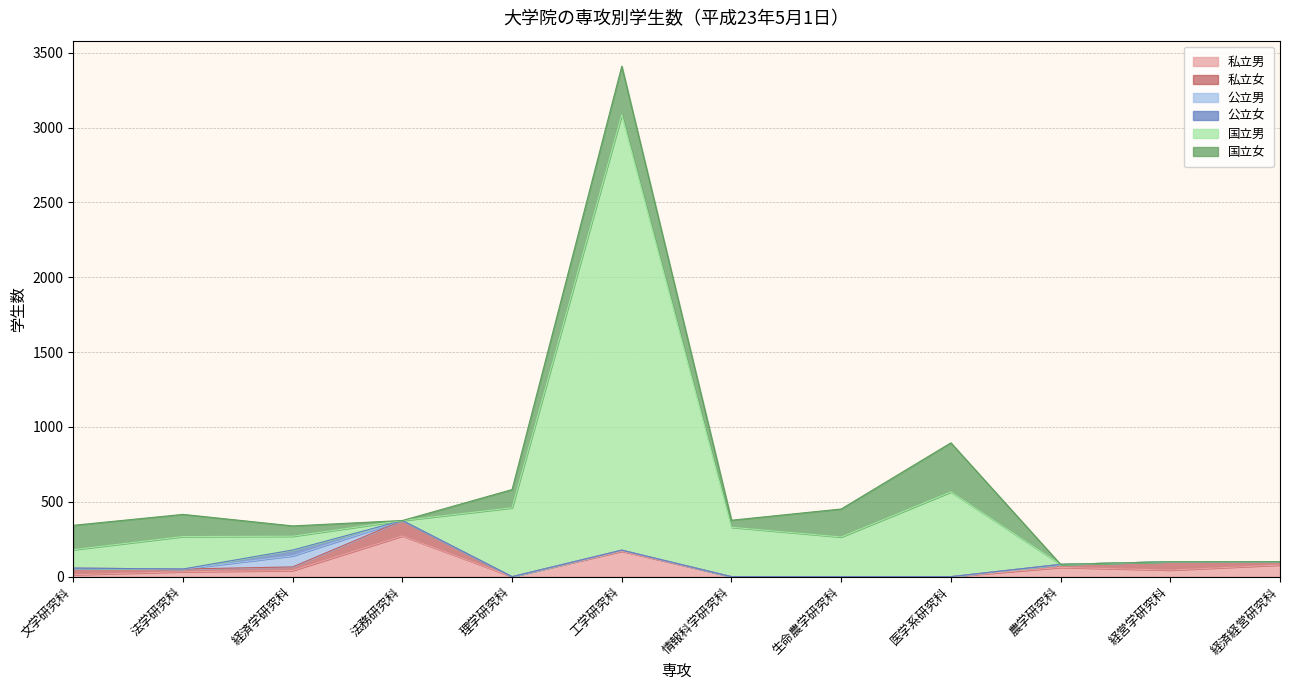

Reading left to right, transcribe all the data shown in this chart.

私立男: 13	33	41	272	0	170	0	0	0	62	44	78
私立女: 44	18	24	103	0	7	0	0	0	20	56	22
公立男: 0	0	74	0	0	0	0	0	0	0	0	0
公立女: 0	0	39	0	0	0	0	0	0	0	0	0
国立男: 123	217	92	0	460	2909	330	265	566	0	0	0
国立女: 163	148	69	0	122	324	47	187	328	0	0	0